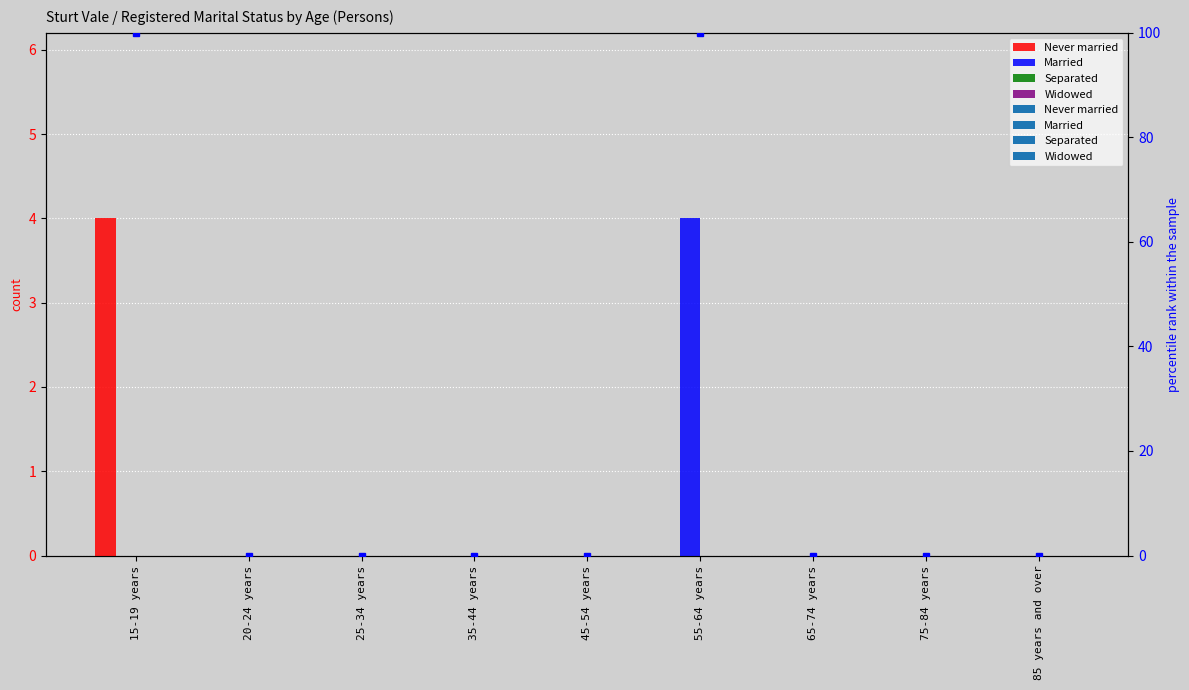

What is the label of the 2nd bar from the right?

75-84 years